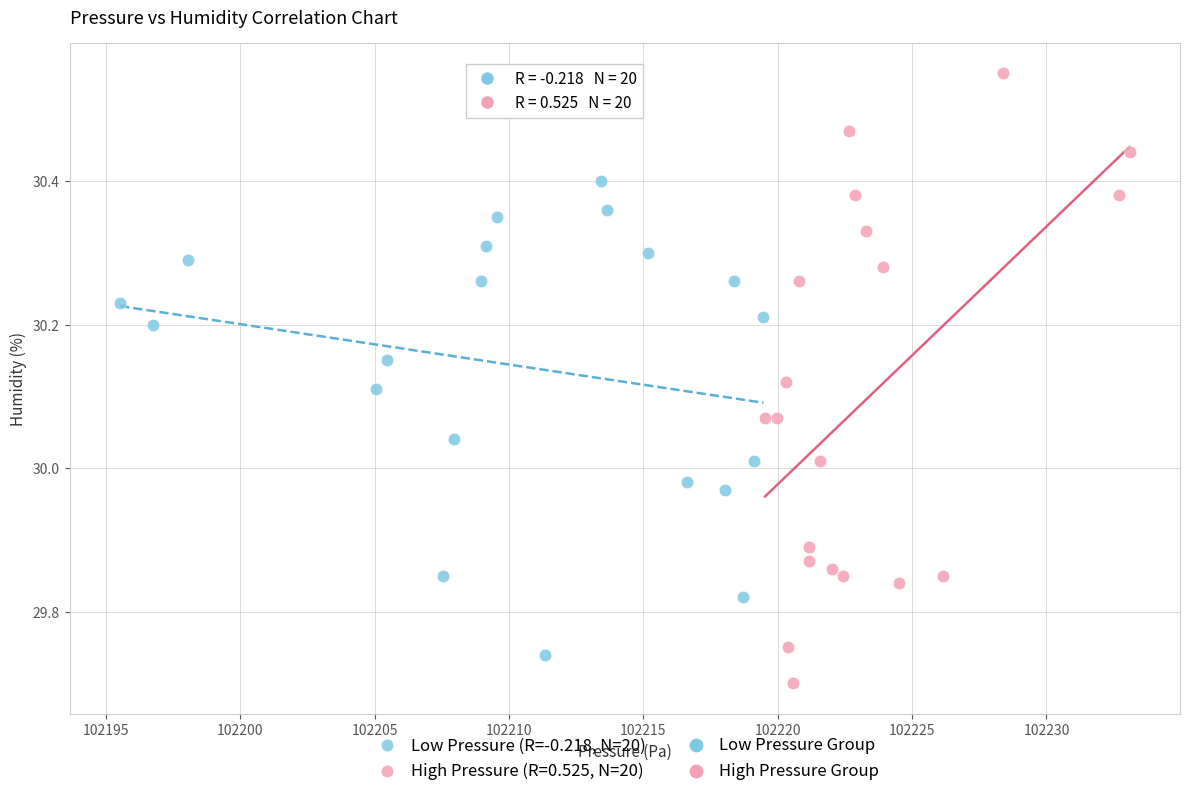

Which series contains the lowest Y value?

High Pressure (R=0.525, N=20)